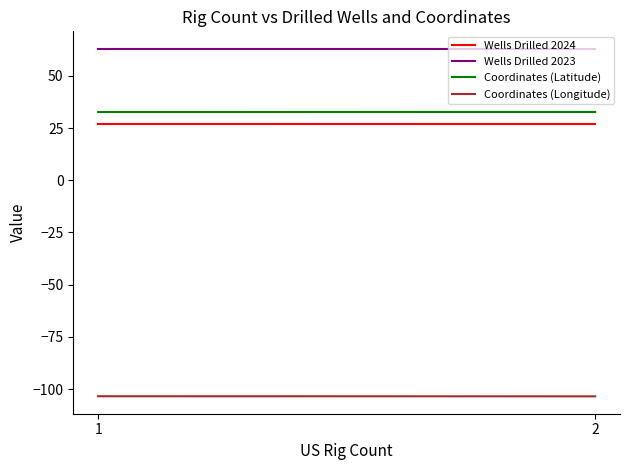

How many data points does each series have?

2